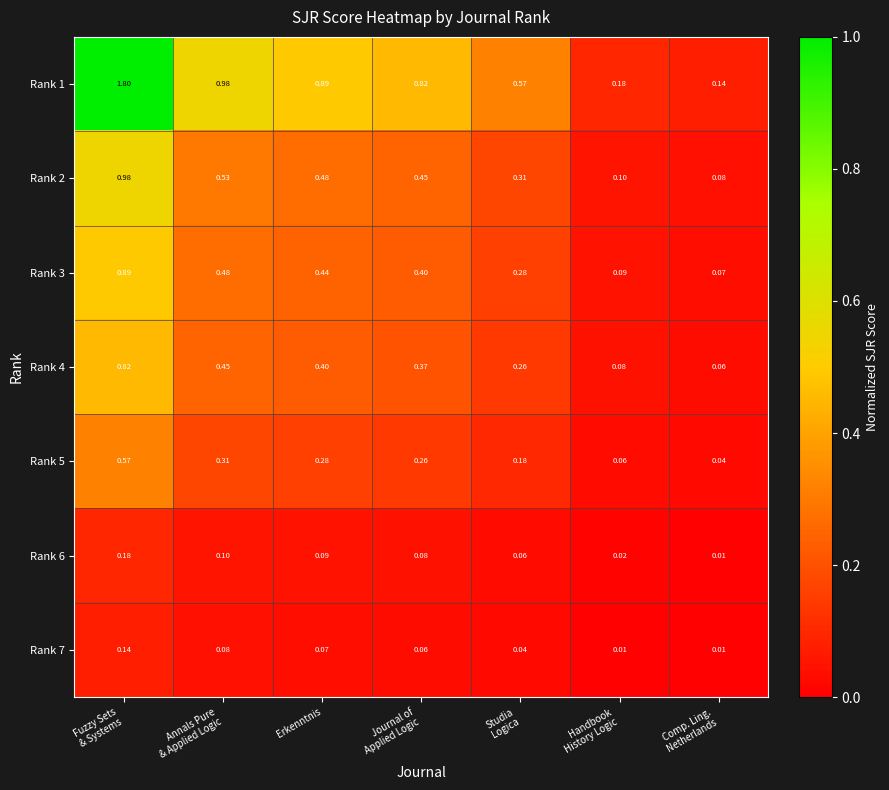

How many data points does each series have?

7